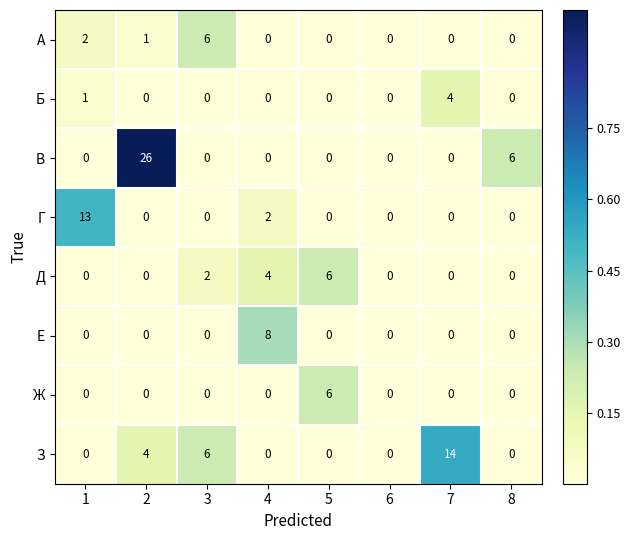

How many series are shown in this chart?

8